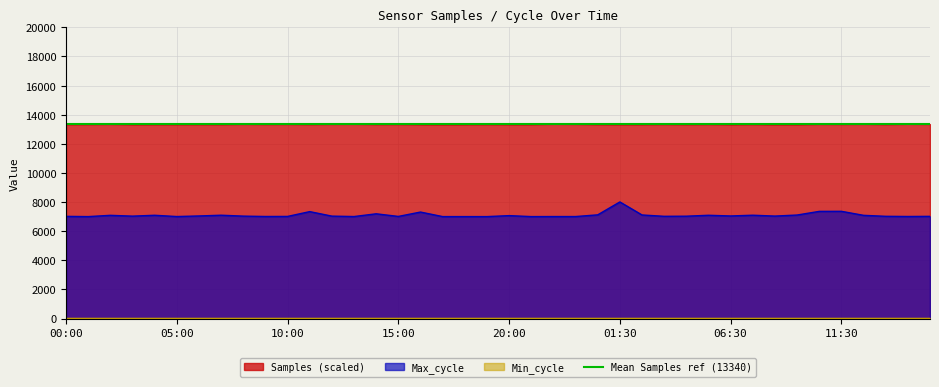

What is the lowest value of the Samples (scaled) series?

13317.9